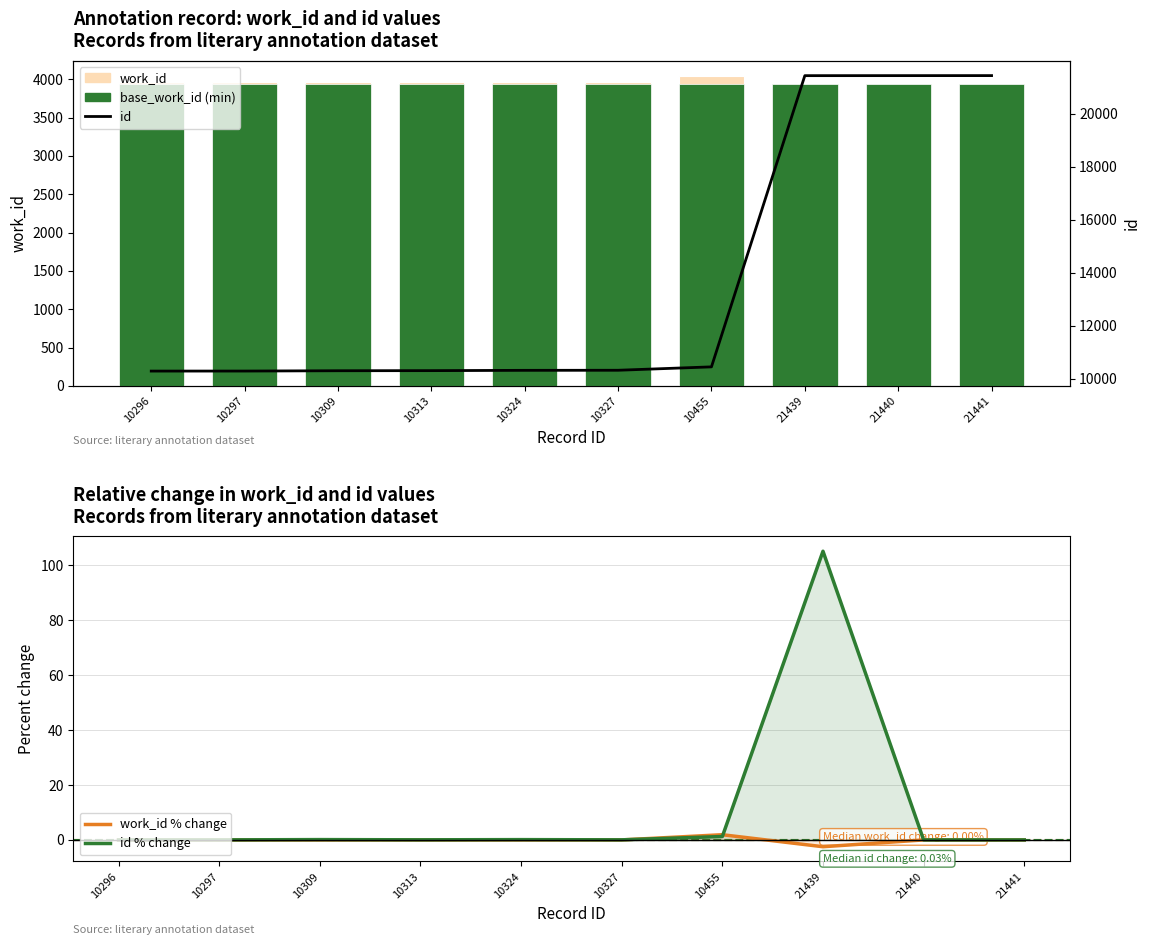

What is the value of the id bar at the 6th from the left?

10327.0